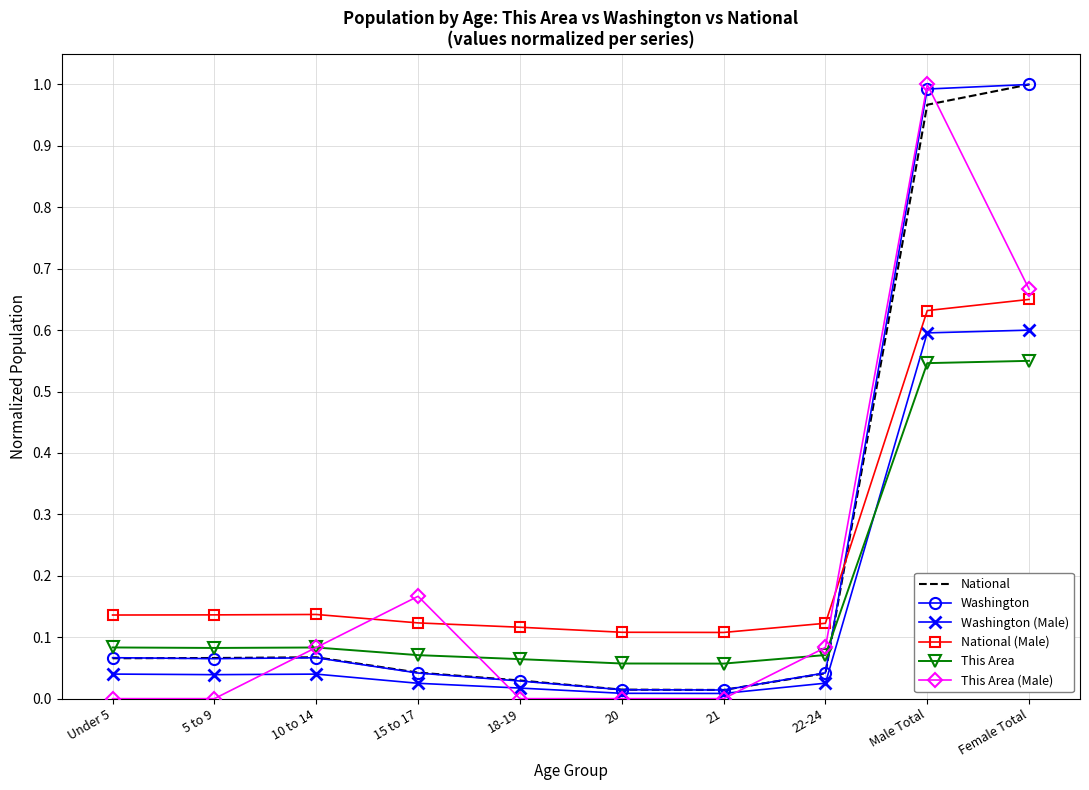

At which category is the sum across all series the highest?

Male Total